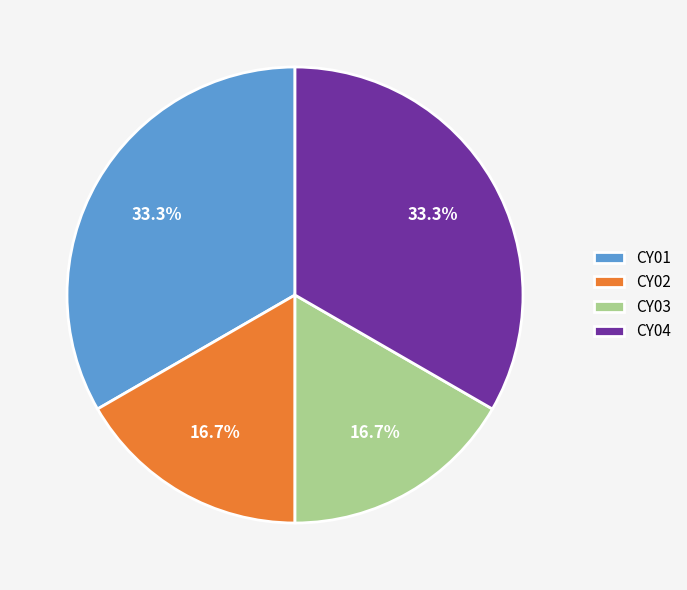

What is the ratio of the value at CY02 to the value at CY04?

0.5